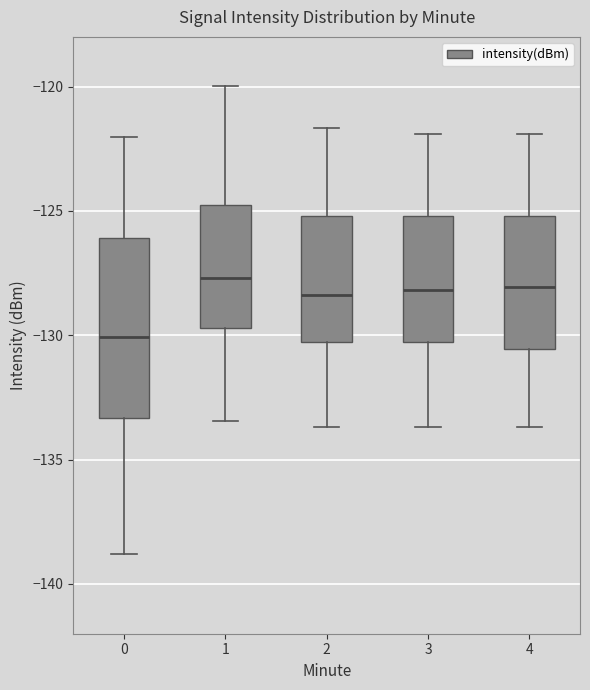

Where is the upper edge of the box at x = 1 on the y-axis? The values are not printed on the chart, so give them approximately, as read against the axis.

-125.0